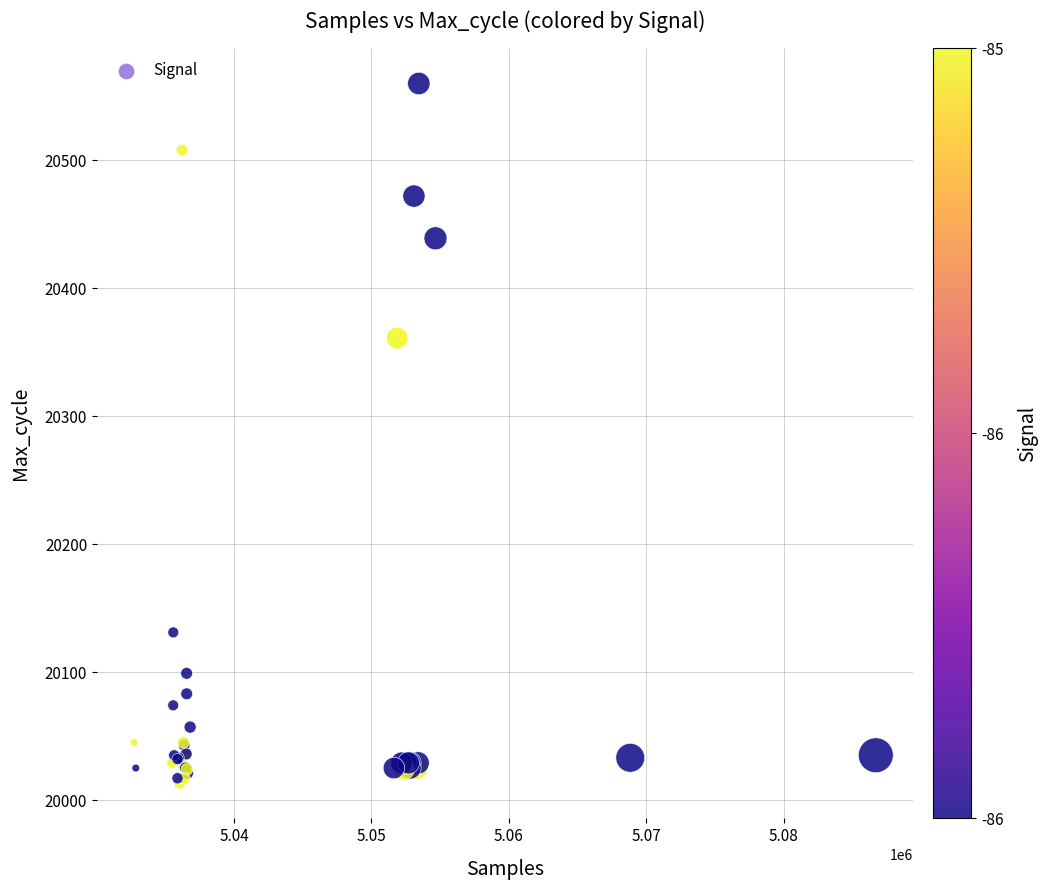

What Y value in the scatter plot is closest to 20286?

20361